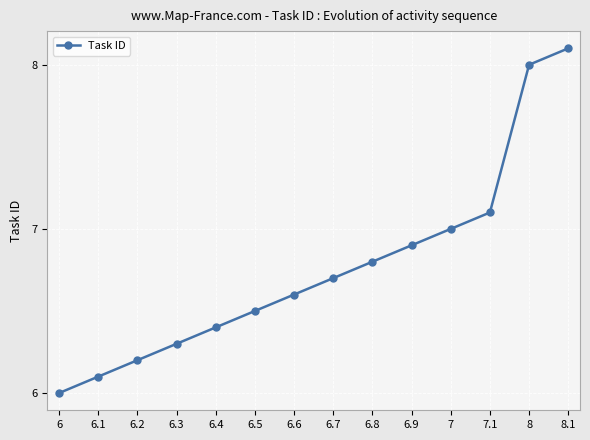

What is the sum of all values?

94.7